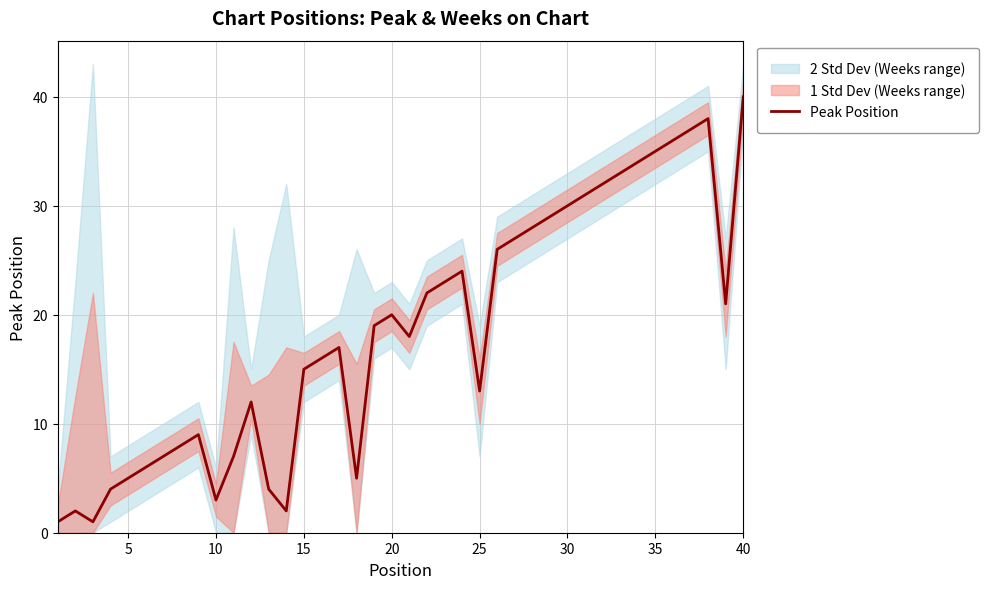

The chart shows a value of 7 at 24. True or false?

False